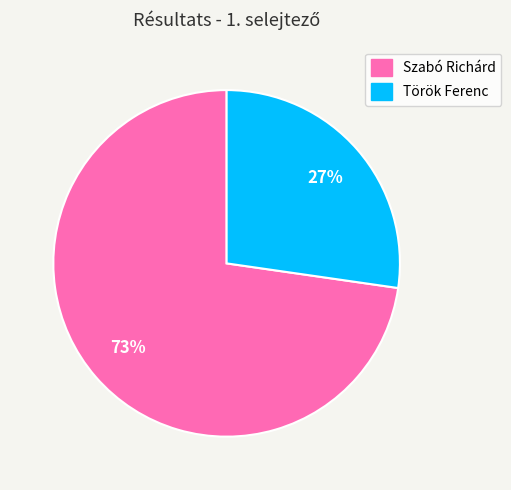

To the nearest percent, what portion does Török Ferenc represent?

27%